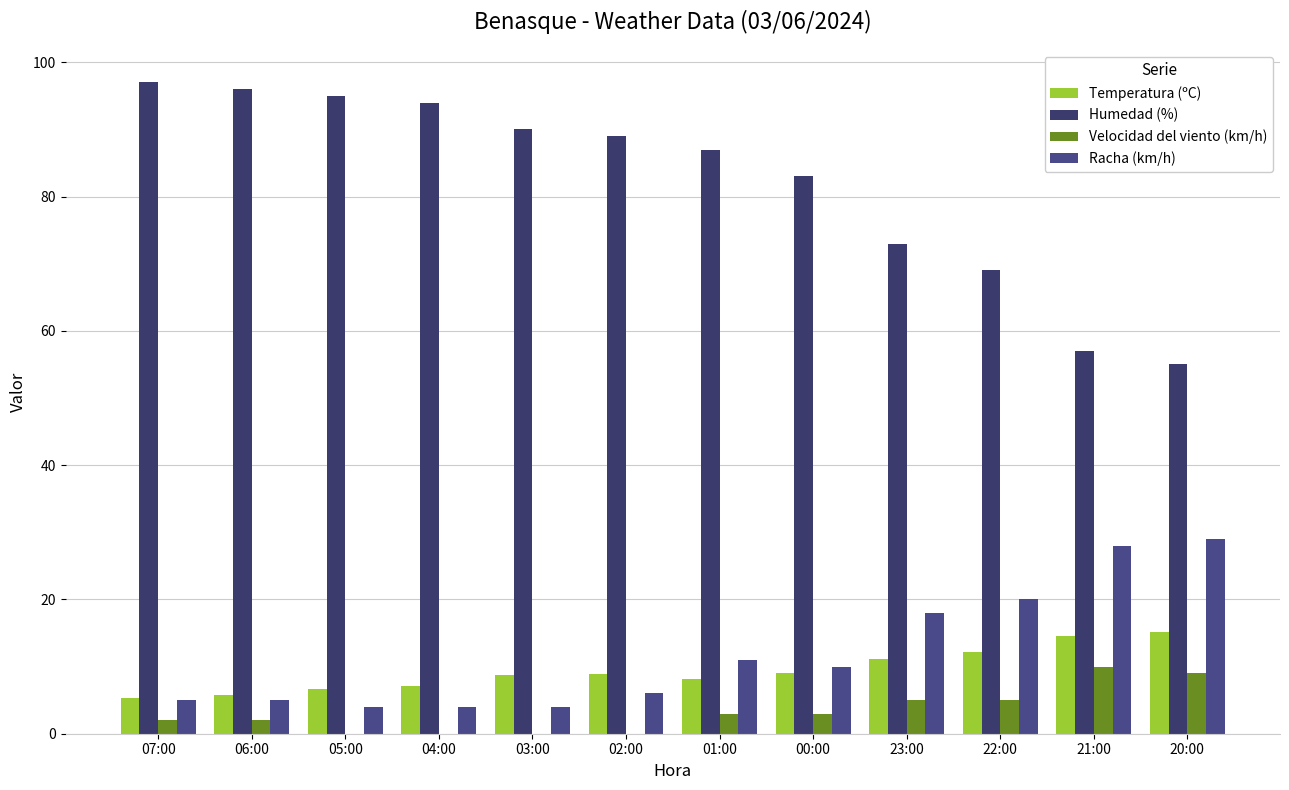

Count the number of categories in the chart.

12